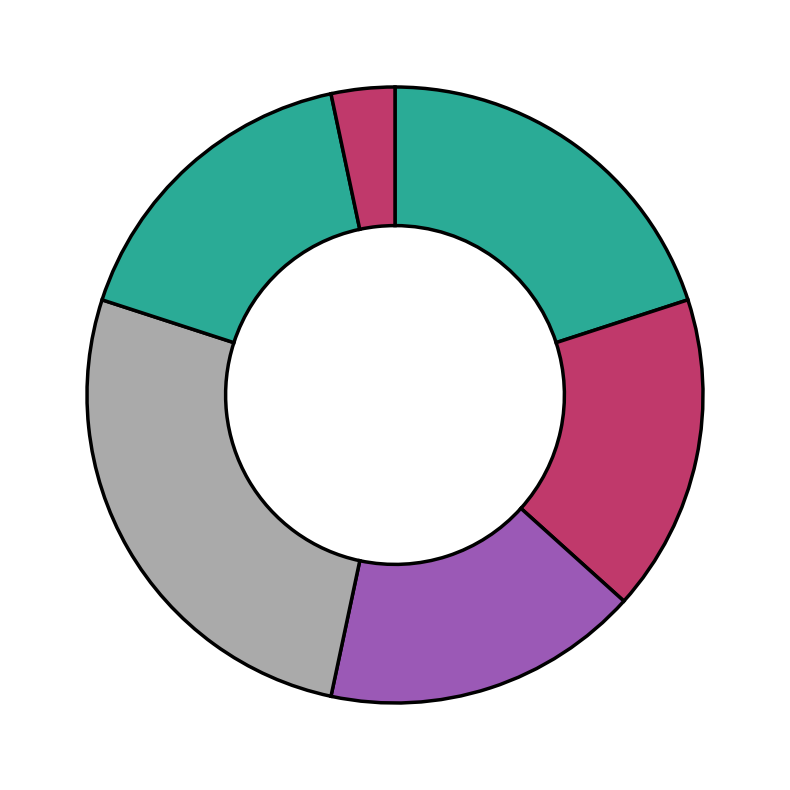

Which category has the biggest portion of the pie?

202-C